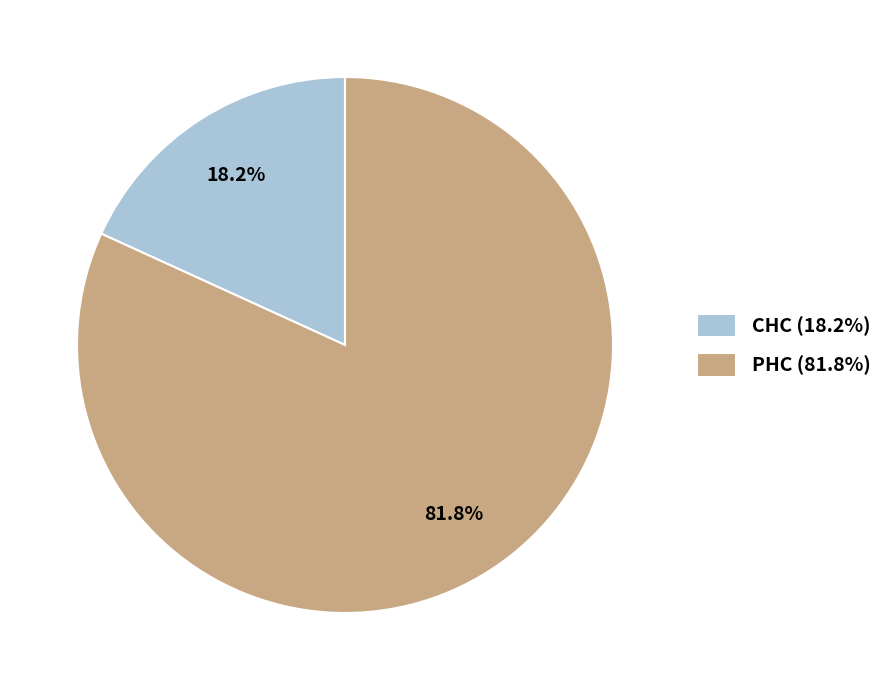

How many slices are in this pie chart?

2